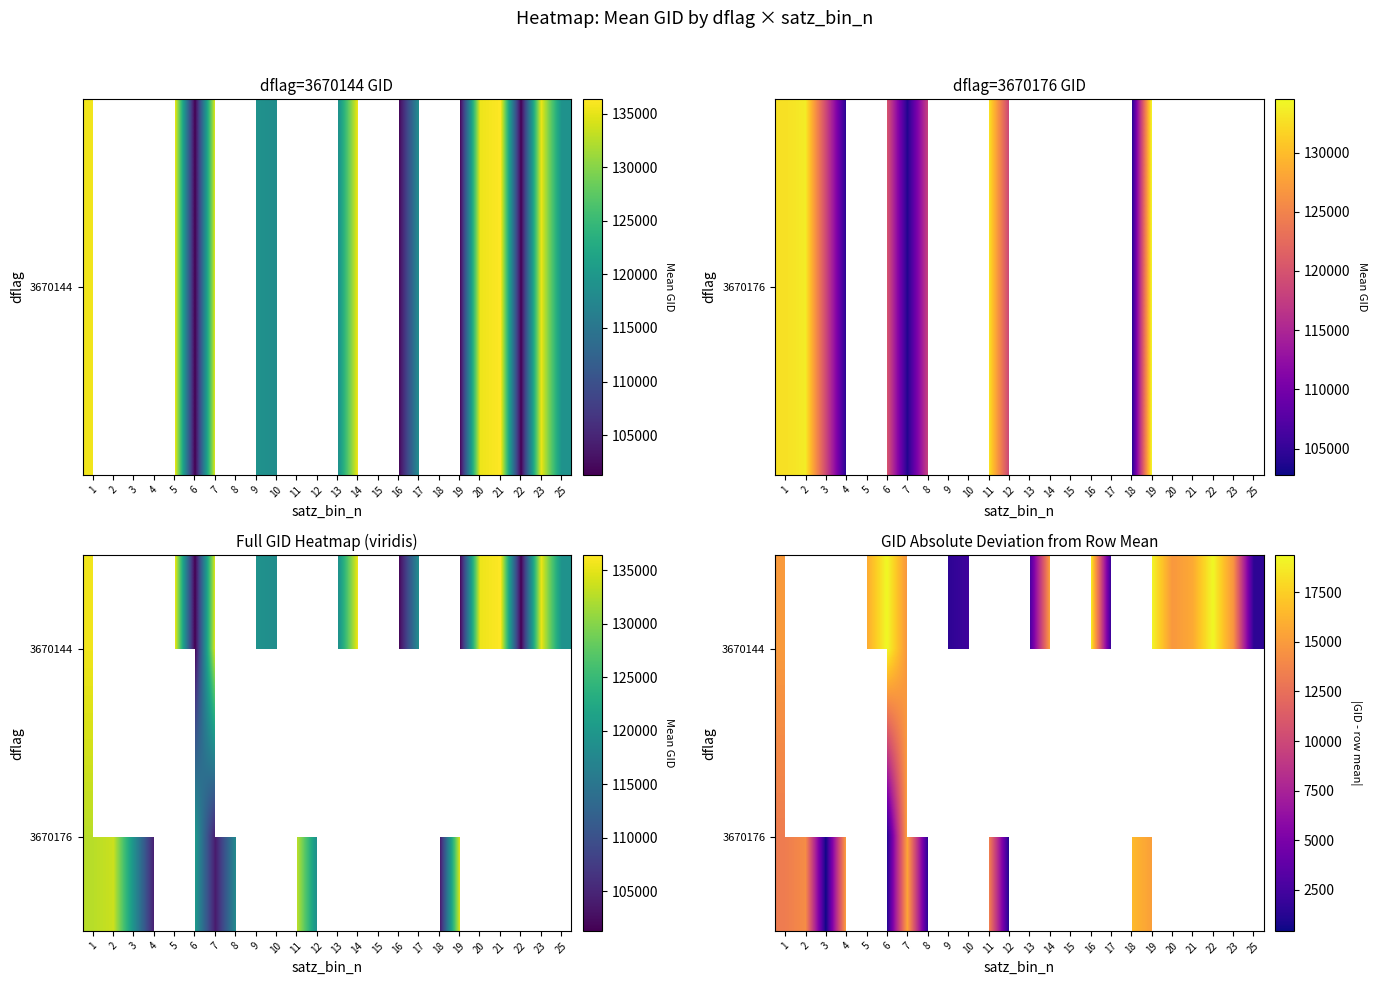

What is the greatest value displayed?

19345.9